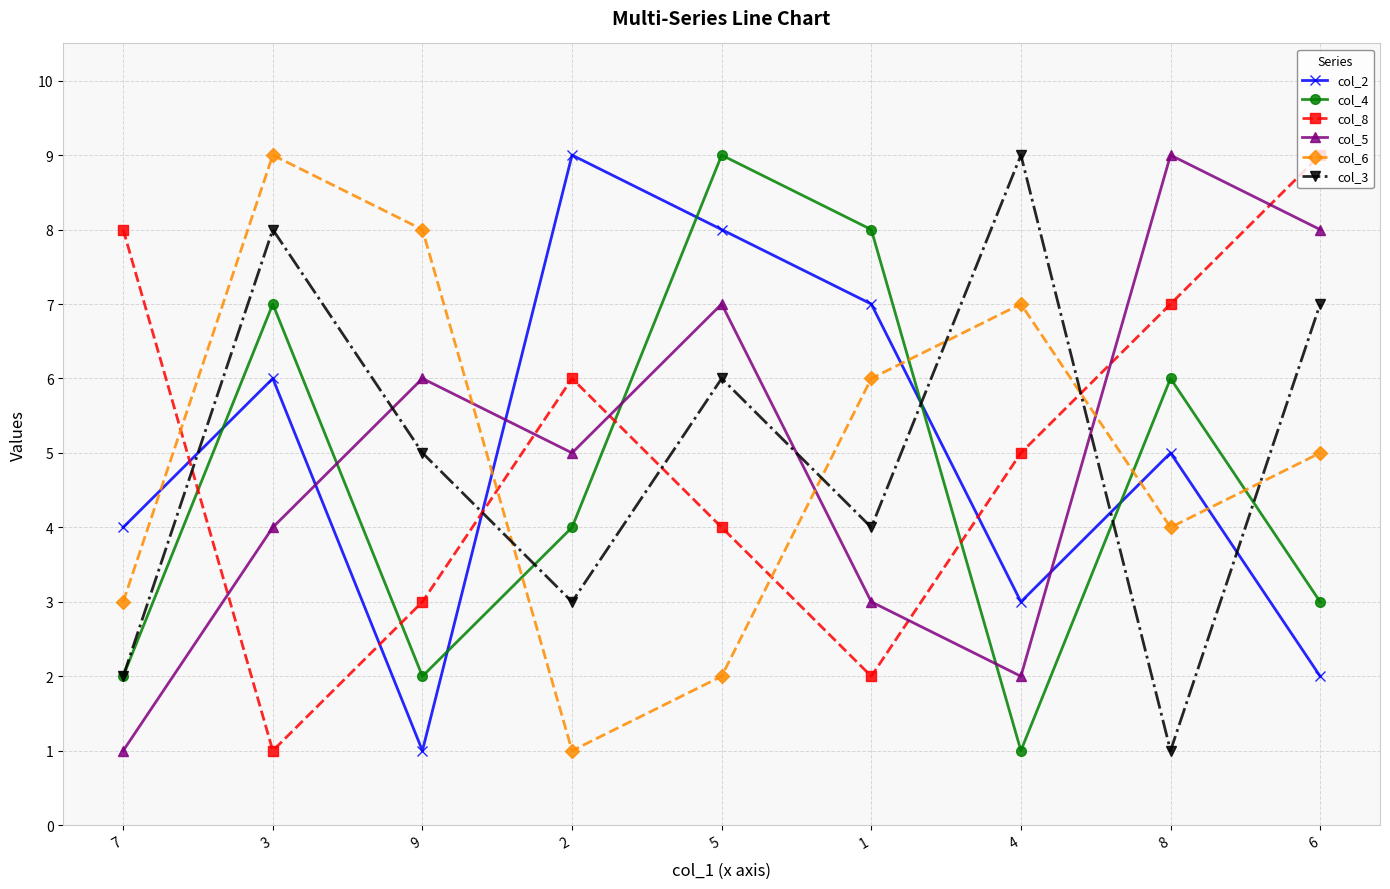

How many data points does each series have?

9